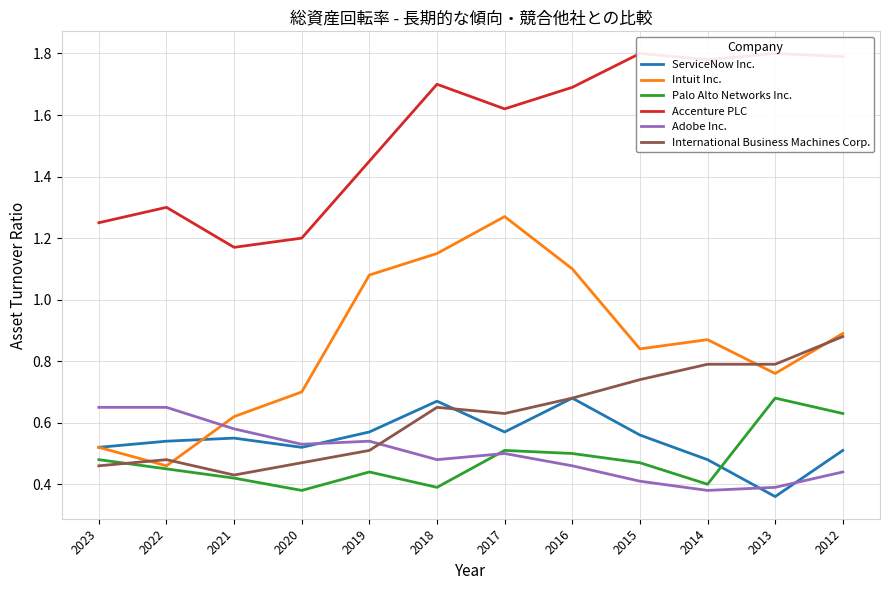

Count the International Business Machines Corp. values in the range 0 to 1.

12